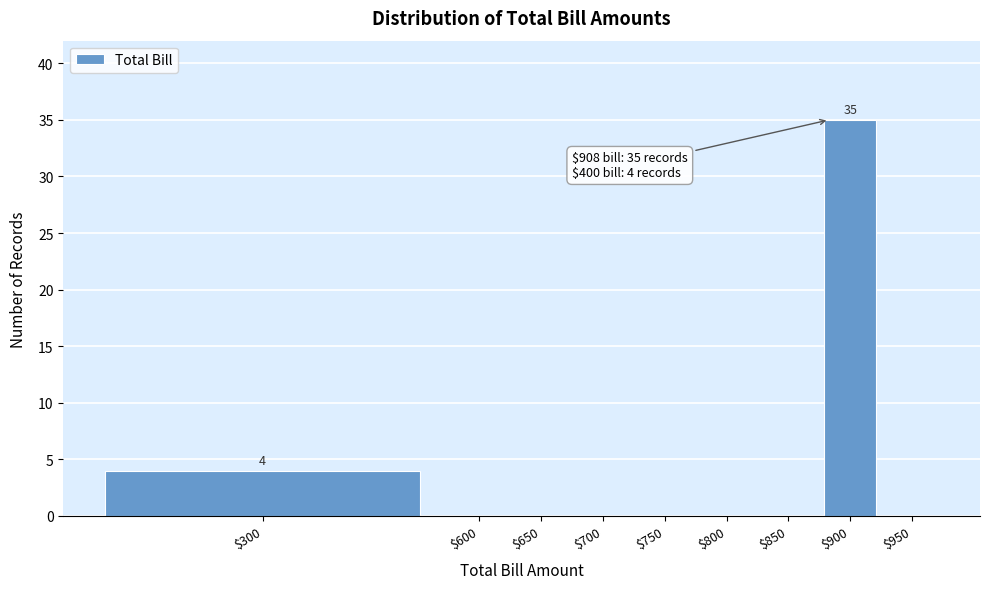

At which category does the chart reach its peak across all series?

$900